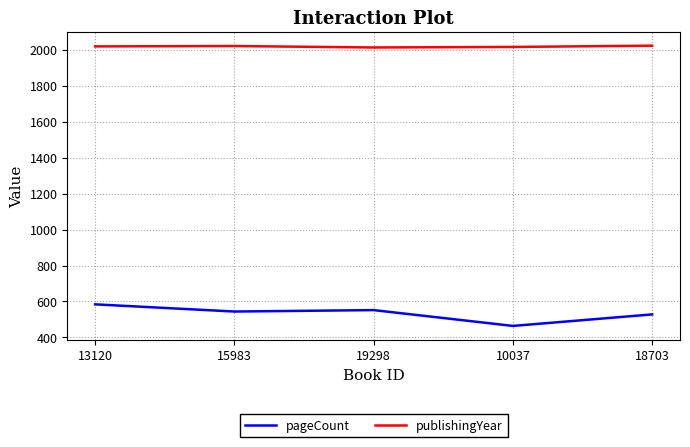

Count the number of categories in the chart.

5